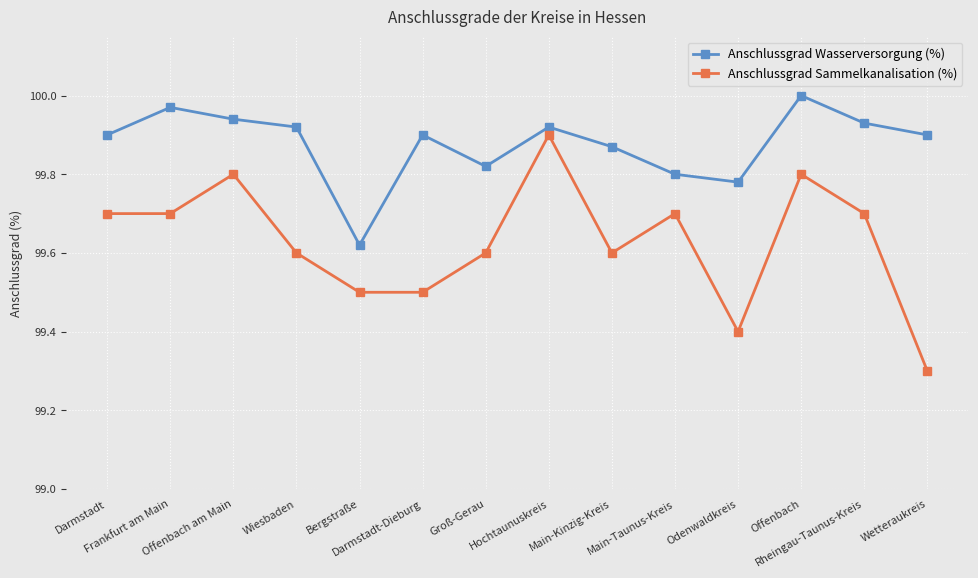

List the series in order of their overall mean, lowest first.

Anschlussgrad Sammelkanalisation (%), Anschlussgrad Wasserversorgung (%)